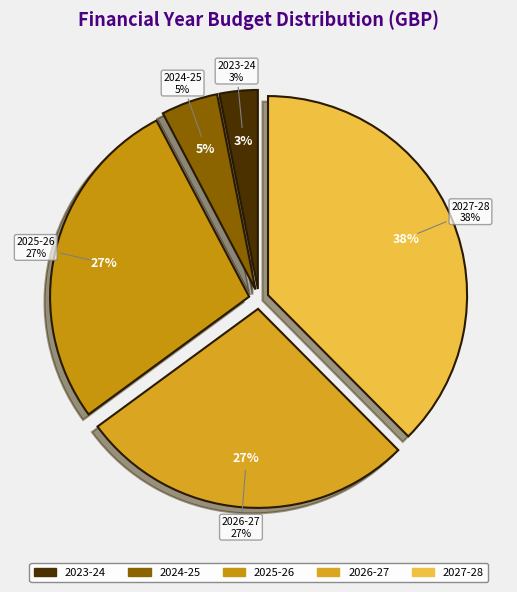

Which has a higher value, April 2027 - March 2028 or April 2026 - March 2027?

April 2027 - March 2028